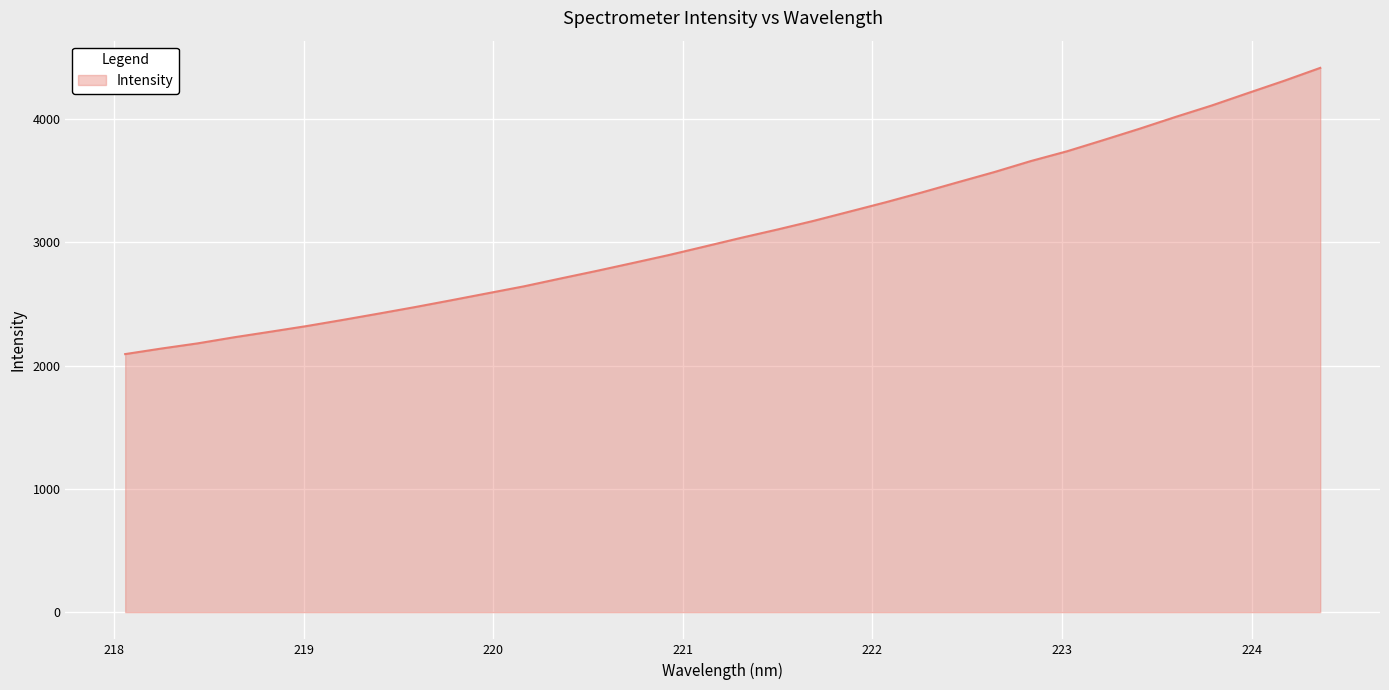

What is the greatest value displayed?

4416.3